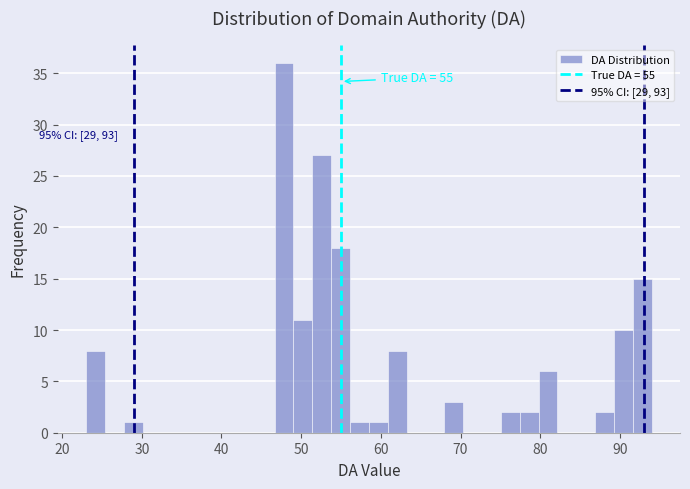

Around what value on the x-axis is the tallest bar? Give the approximate position of its centre, as read against the axis.

48